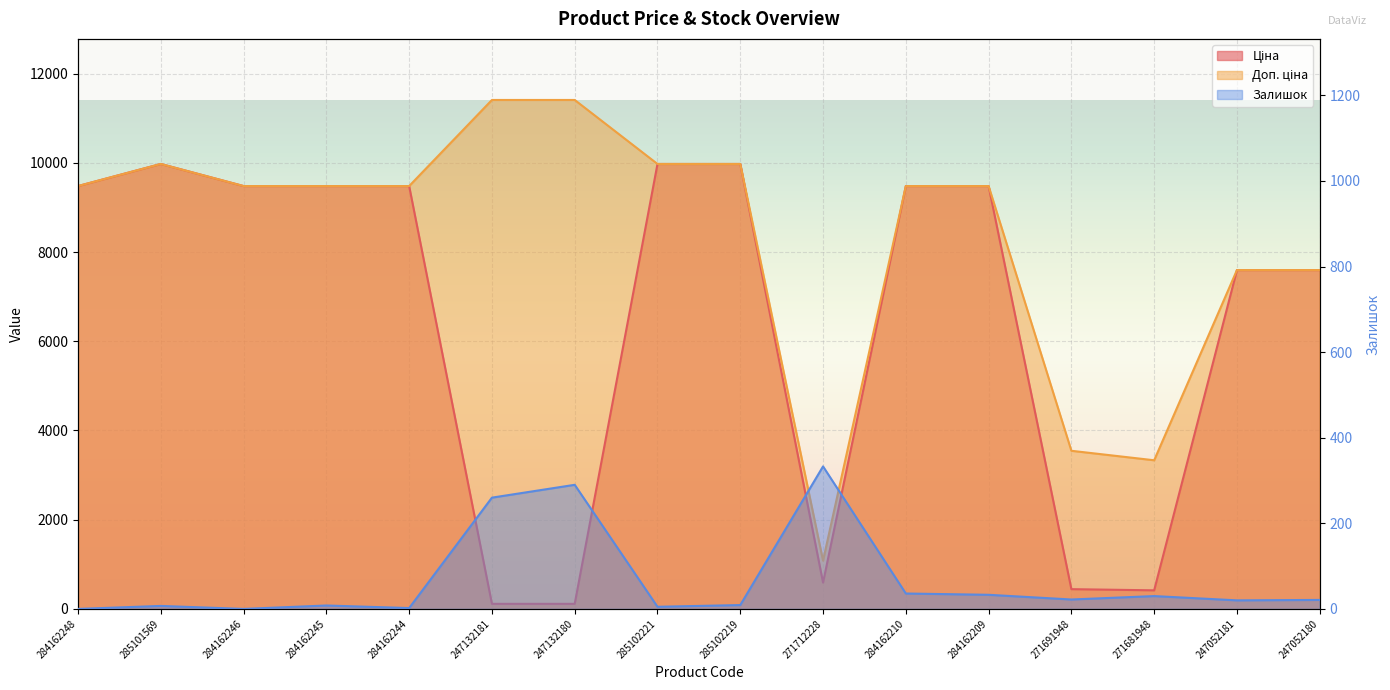

Is it true that Залишок equals 576.1 at 271712228?

False